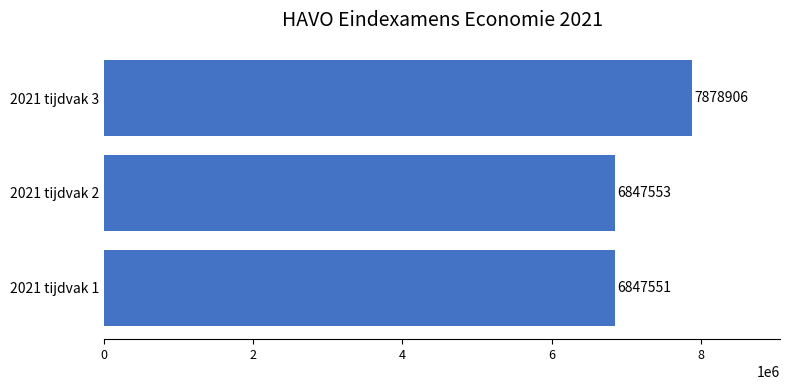

The value at 2021 tijdvak 3 is 7878906. True or false?

True